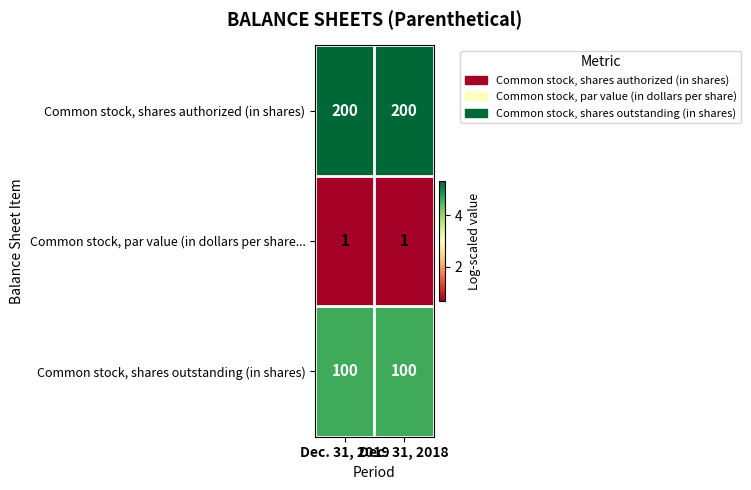

What is the sum of all Common stock, shares authorized (in shares) values?

400